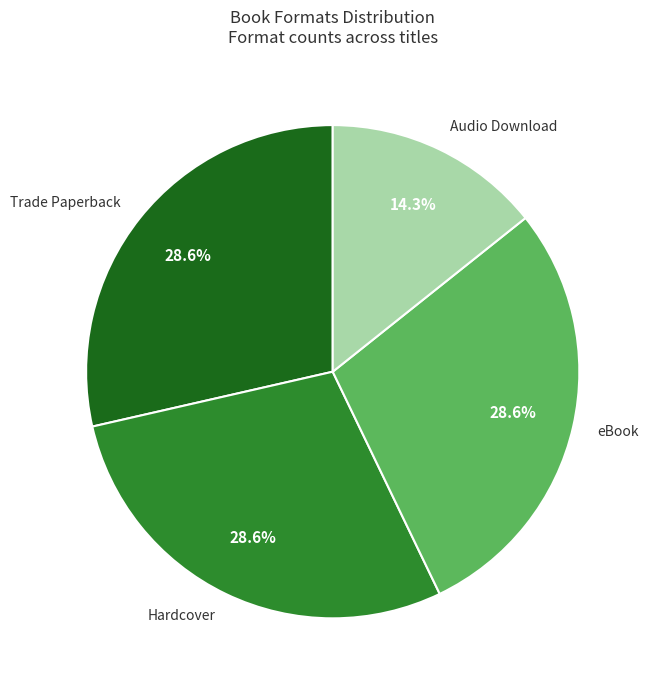

Which slice is the smallest?

Audio Download